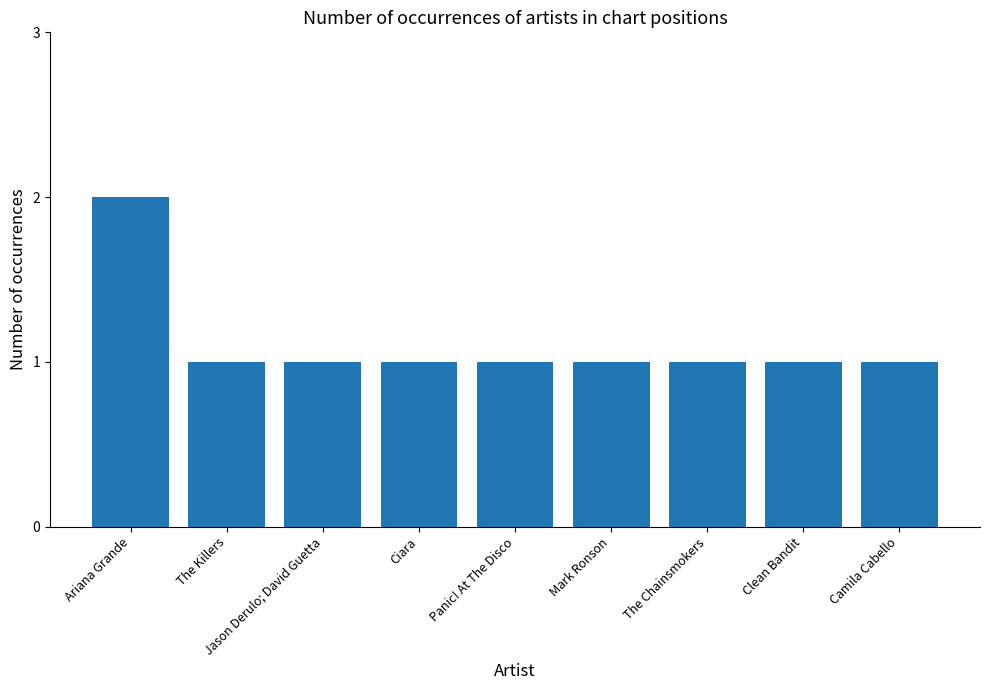

How many values are between 1 and 2?

9